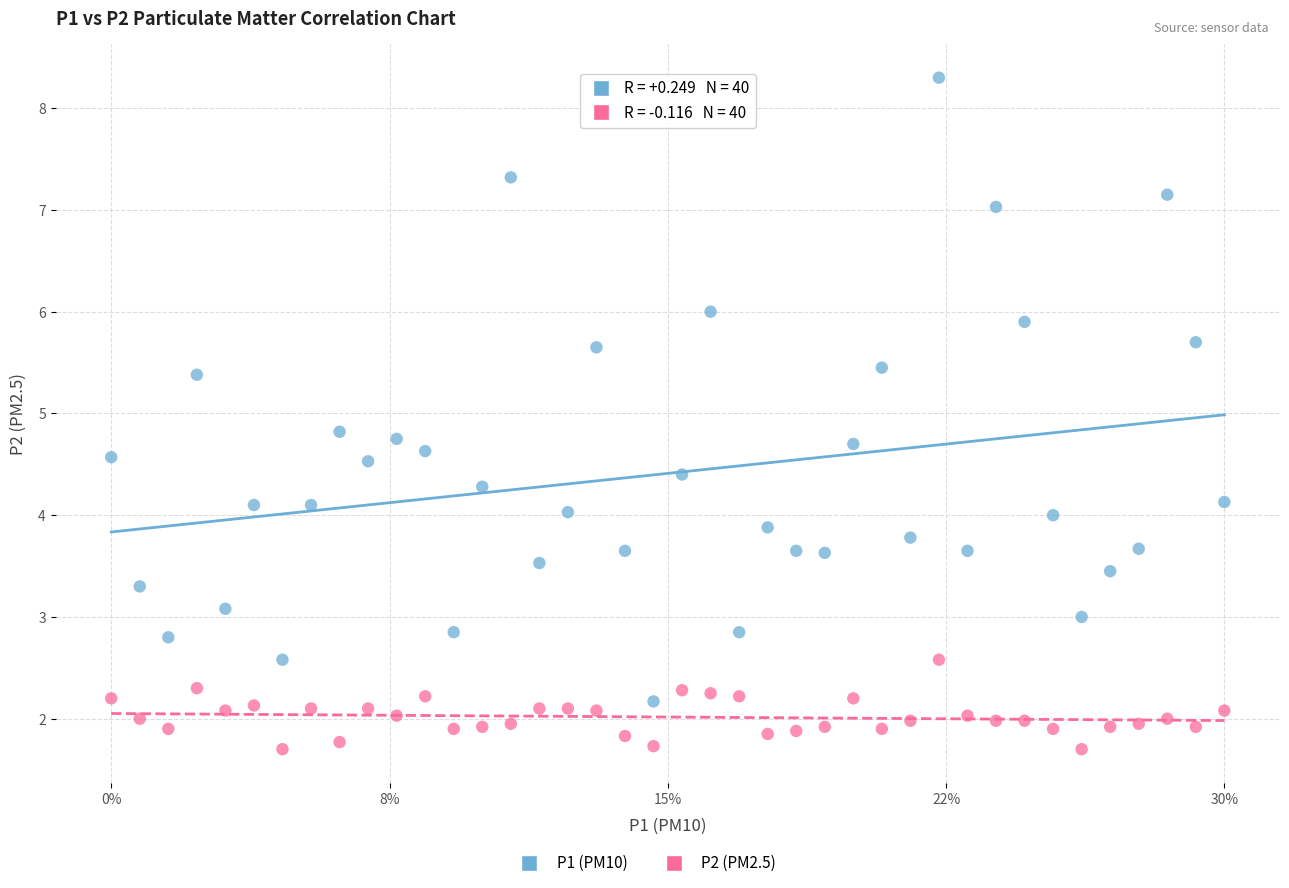

Across all data points, what is the range of X values (max minus min)?

1.0